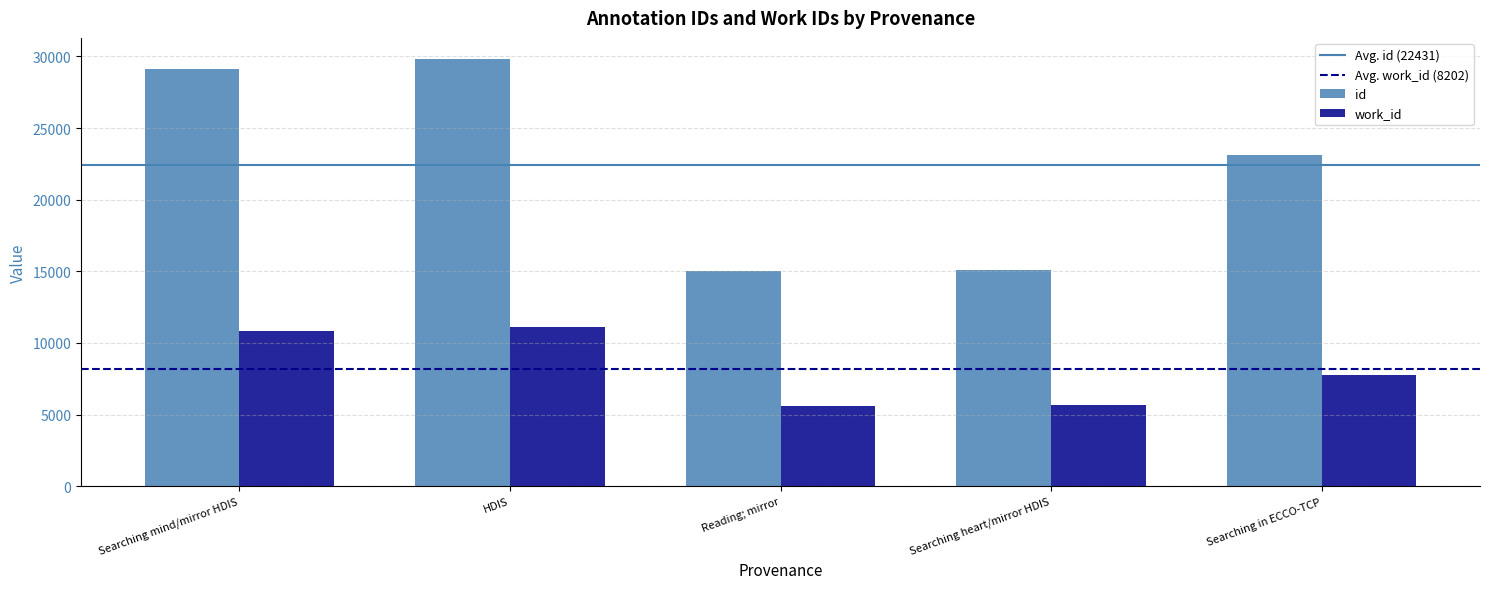

Read the id value at Searching mind/mirror HDIS.

29087